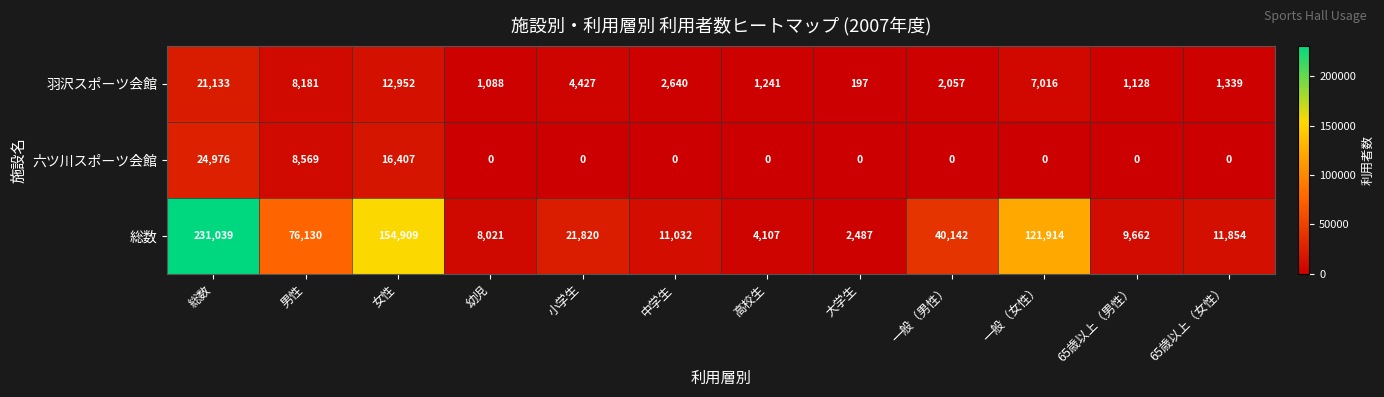

How many series are shown in this chart?

3